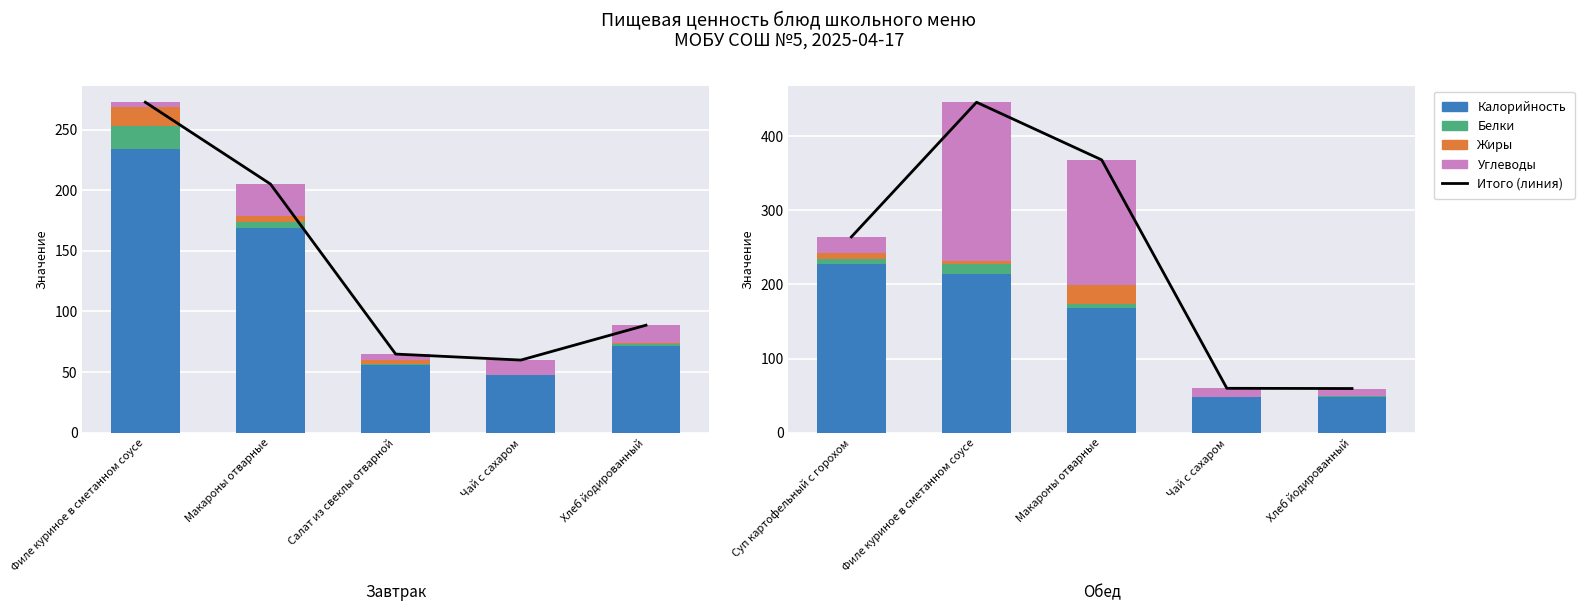

Which series has the largest range (max minus min)?

Итого (линия)